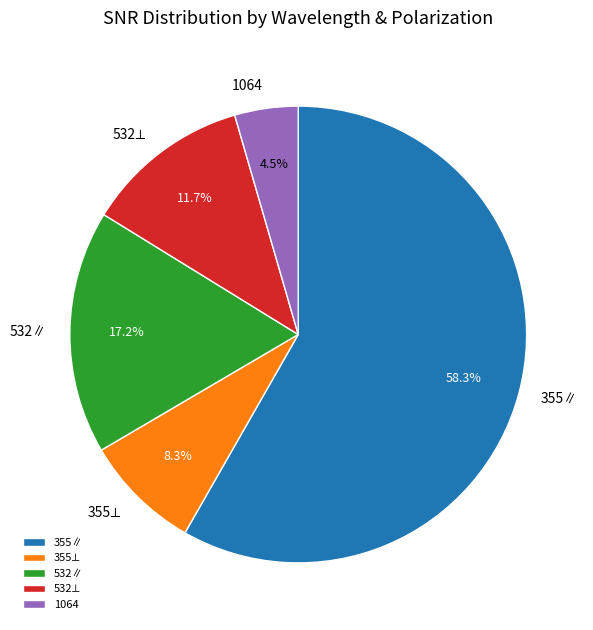

Which slice is the largest?

355∥